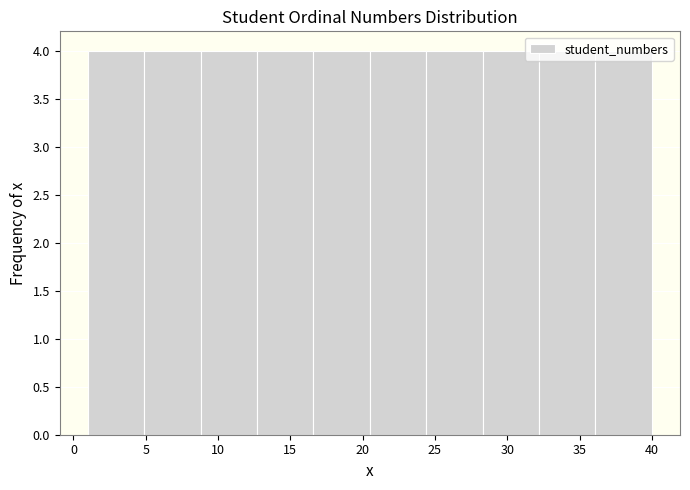

Reading left to right, list every bar in this chart as the range it spans on the x-axis followed by its height. Neither the bar edges nor the heights are printed on the chart, so give them approximately, as read against the axes.

1.0 to 4.9: 4
4.9 to 8.8: 4
8.8 to 12.7: 4
12.7 to 16.6: 4
16.6 to 20.5: 4
20.5 to 24.4: 4
24.4 to 28.3: 4
28.3 to 32.2: 4
32.2 to 36.1: 4
36.1 to 40.0: 4